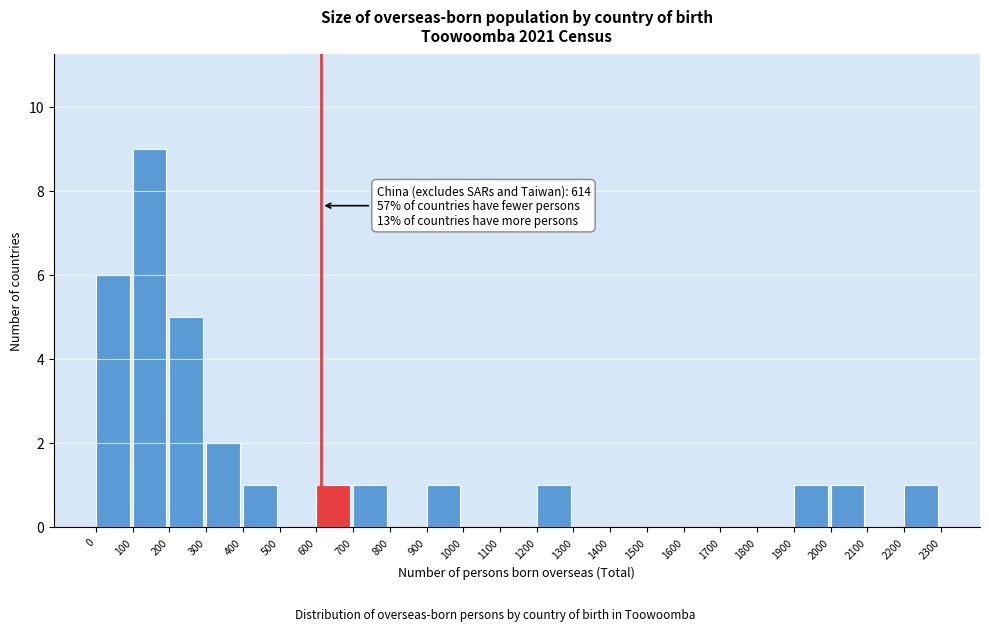

Over which range of the x-axis is the bar tallest?

100 to 200